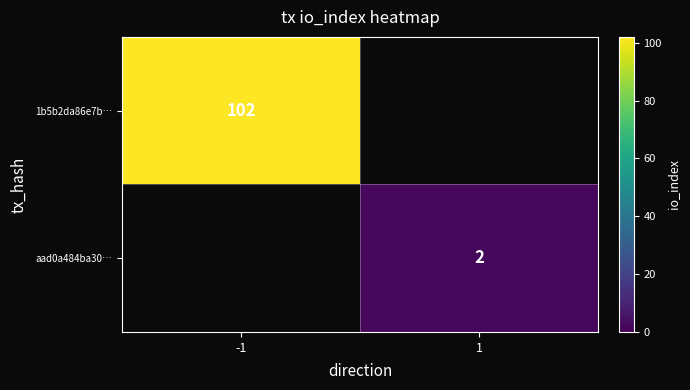

Is it true that aad0a484ba30… equals 2 at 1?

True